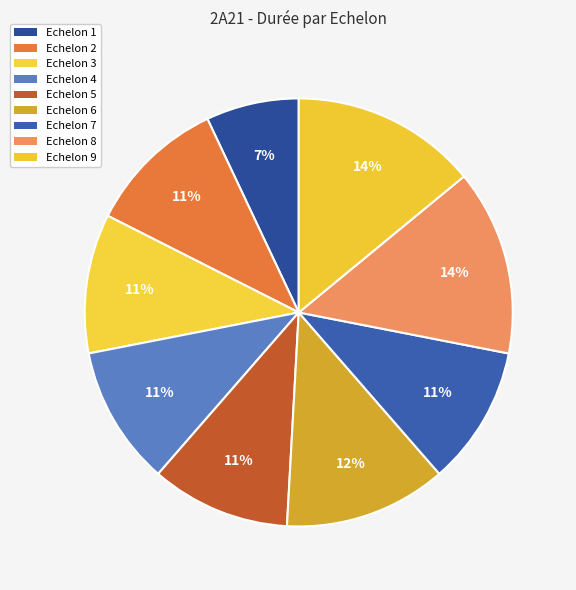

Rank the categories by value from lowest to highest.

Echelon 1, Echelon 2, Echelon 3, Echelon 4, Echelon 5, Echelon 7, Echelon 6, Echelon 8, Echelon 9